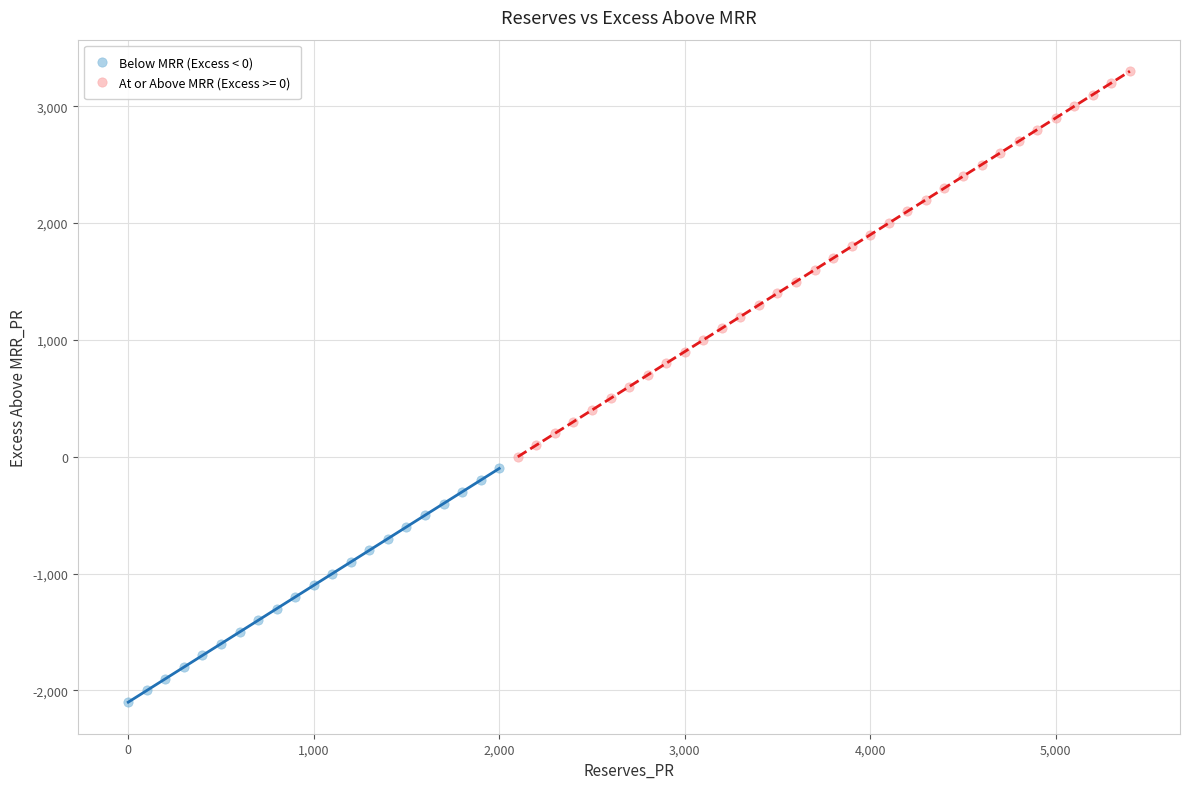

Which series has the largest Y range (max minus min)?

At or Above MRR (Excess >= 0)